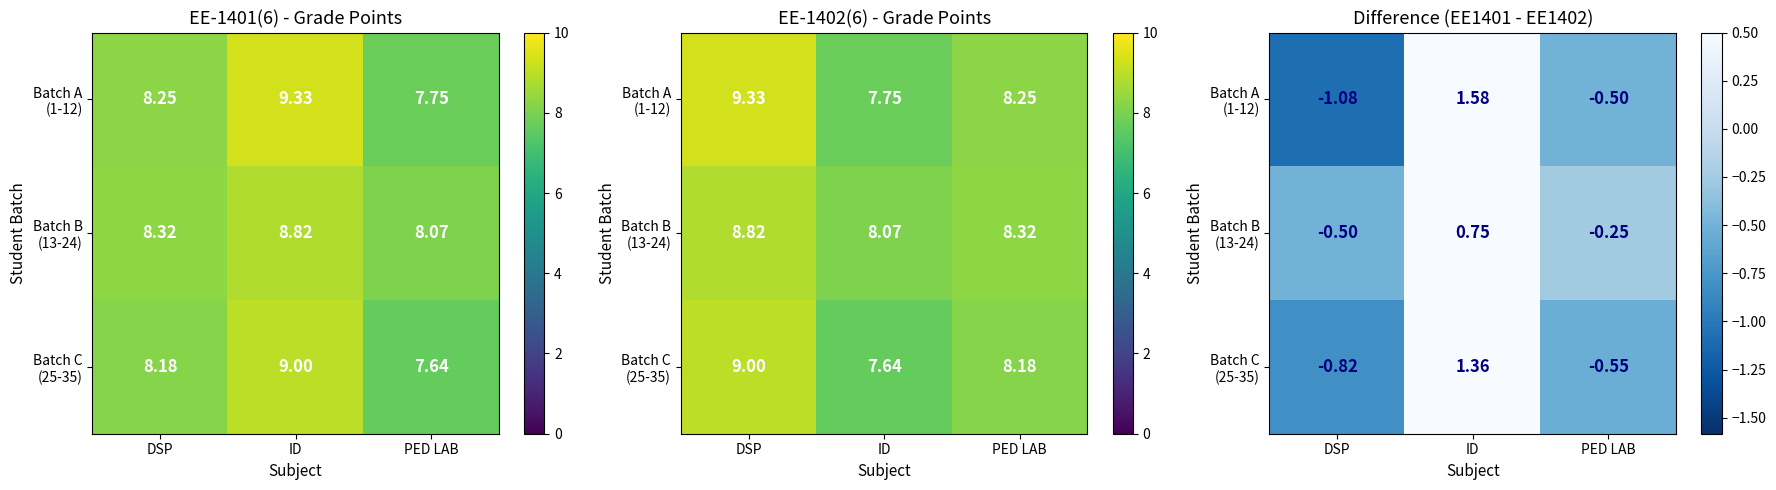

What is the difference between the maximum and second lowest values in the Batch B (13-24) series?

1.0